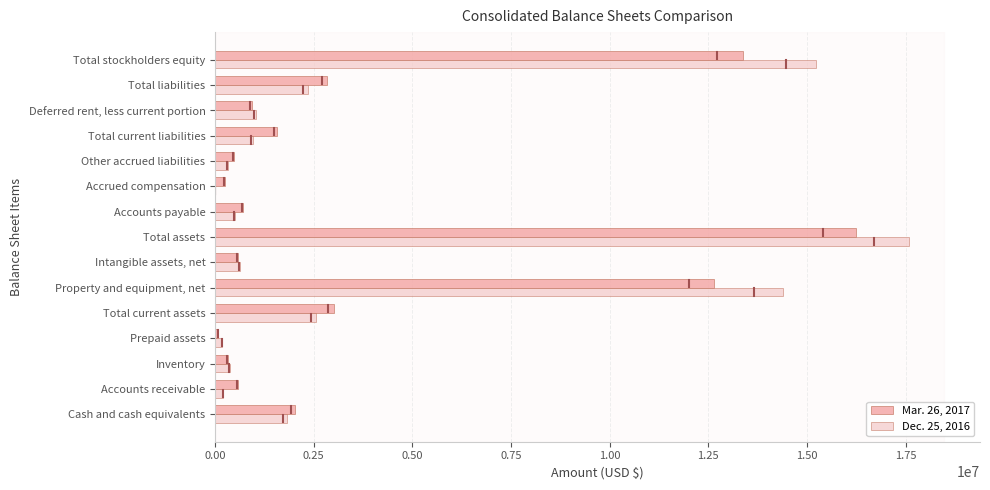

At which label does Mar. 26, 2017 reach its peak?

Total assets